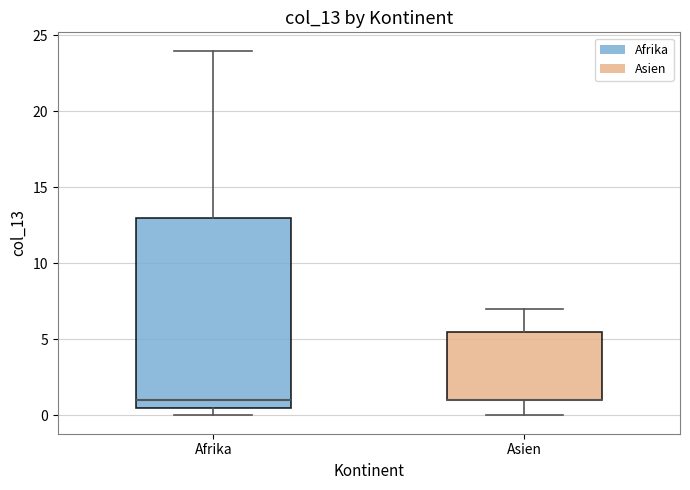

Reading left to right, read every box against the y-axis: the position of its median line, the range the box covers, and the ends of its whiskers. The values are not printed on the chart, so give them approximately, as read against the axis.

Afrika: median 1.0, box 0.5 to 13.0, whiskers 0.0 to 24.0
Asien: median 1.0 (drawn on the box's lower edge), box 1.0 to 5.5, whiskers 0.0 to 7.0